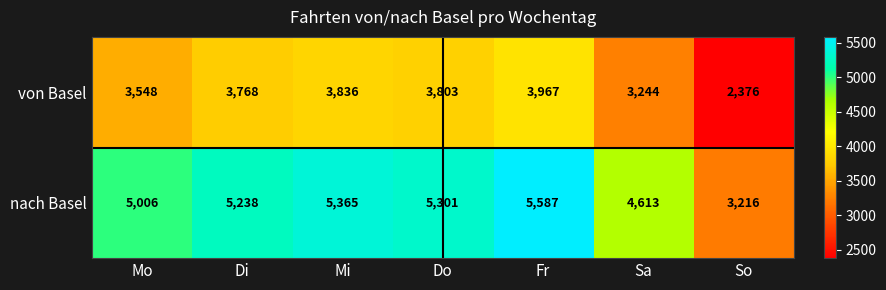

Which series has the largest total across all categories?

nach Basel